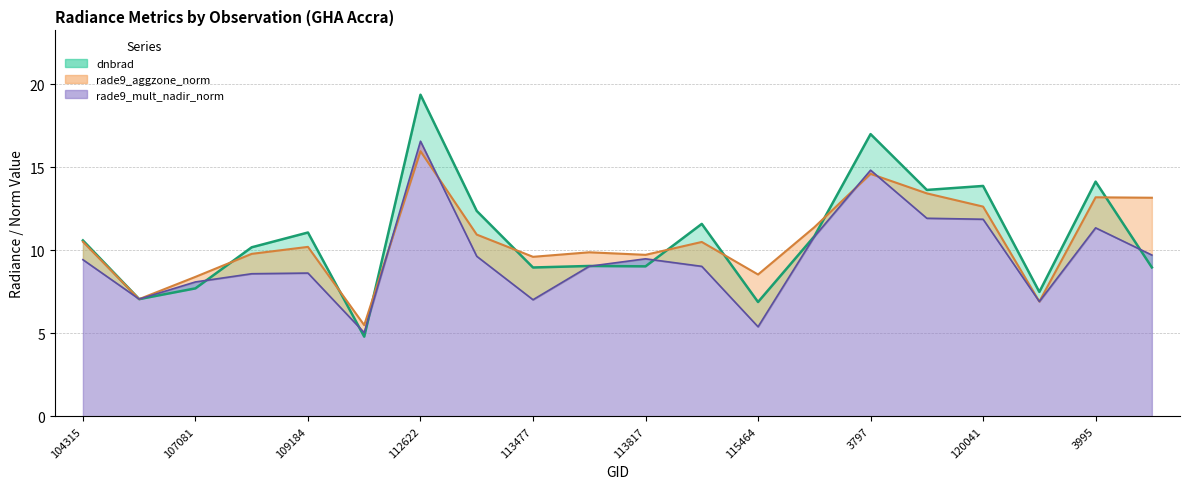

Rank the series at 104315 from lowest to highest value.

rade9_mult_nadir_norm (line), rade9_aggzone_norm (line), dnbrad (line)